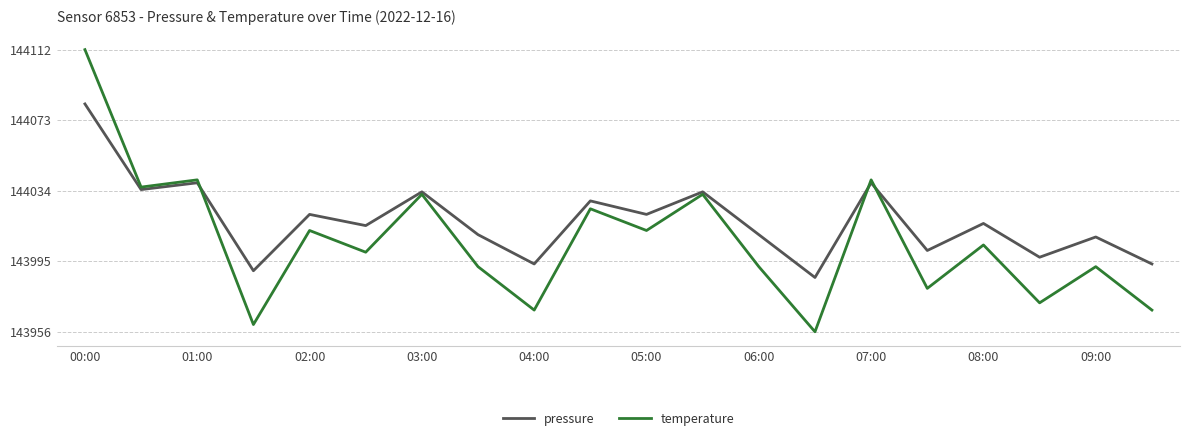

List the series in order of their overall mean, highest first.

pressure, temperature